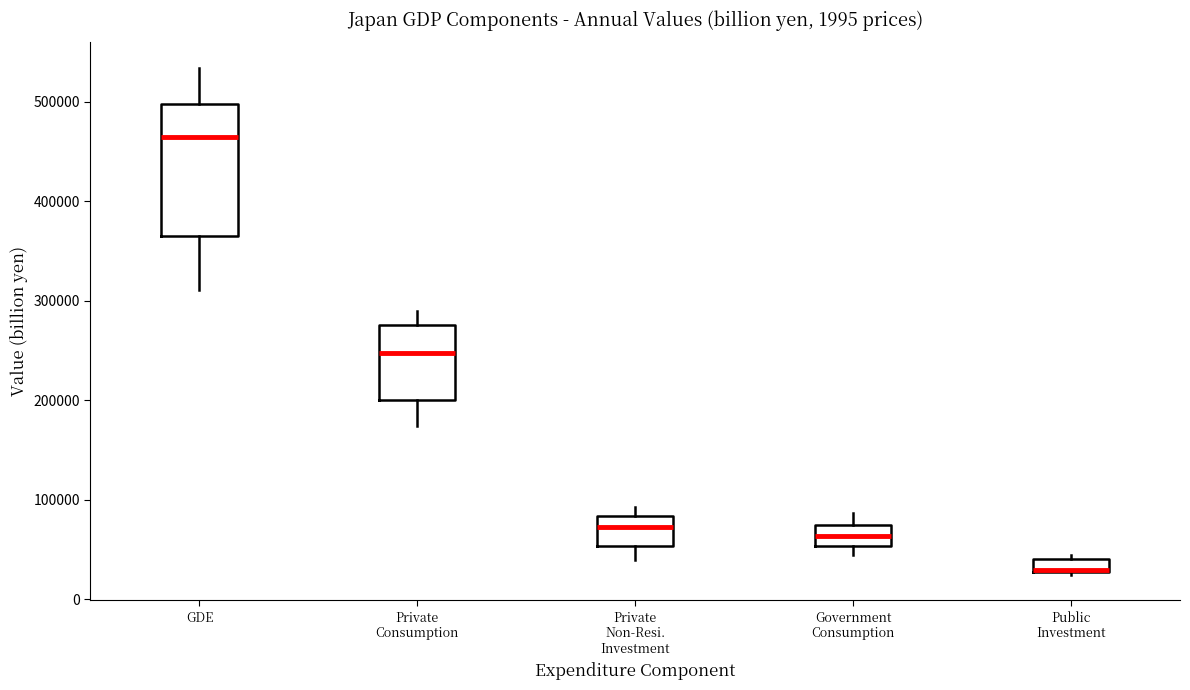

Where does the median line of the box for Private Consumption sit on the y-axis? The values are not printed on the chart, so give them approximately, as read against the axis.

250000